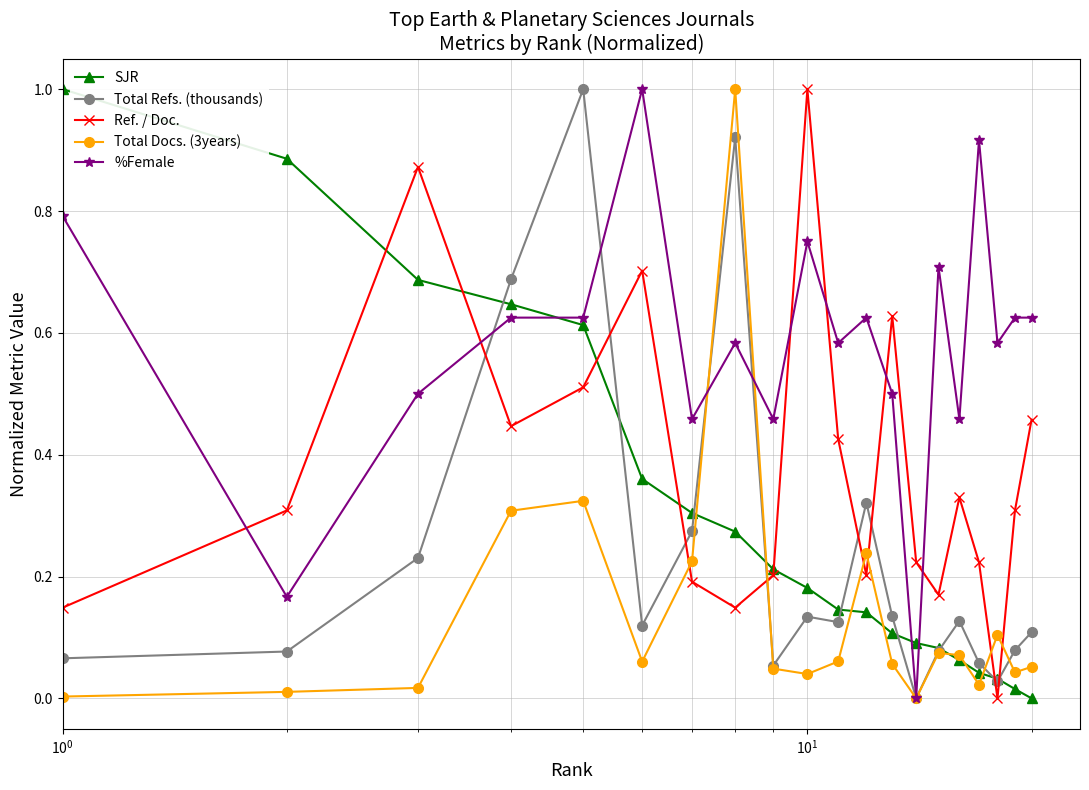

True or false: %Female has more than 0 points higher than both neighbors.

True